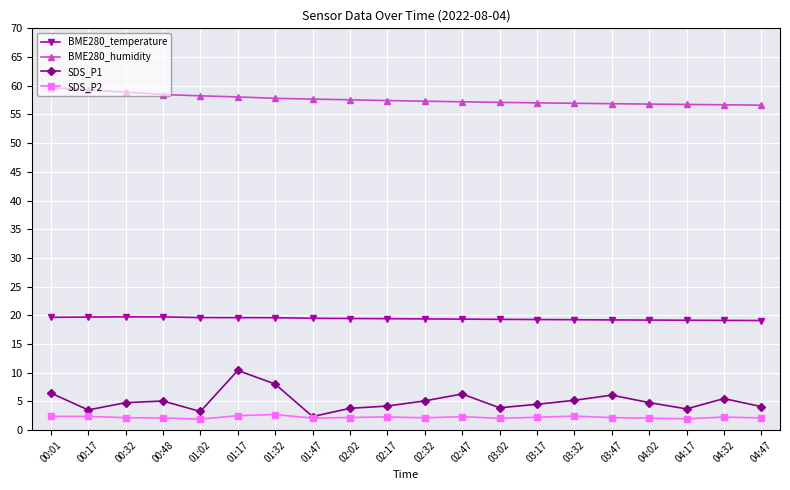

How many lines are shown in the chart?

4